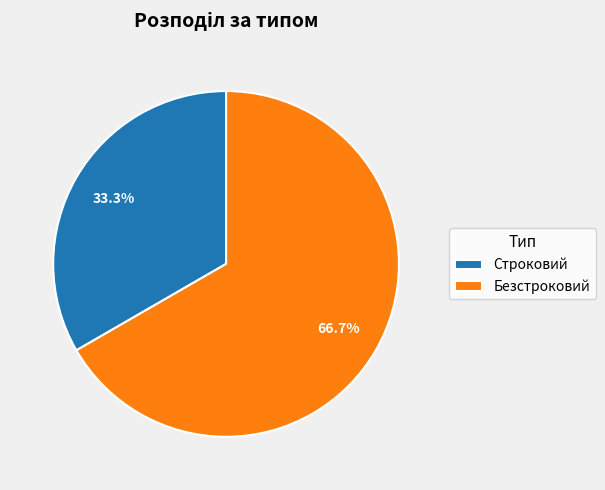

Does Безстроковий account for over 50% of the chart?

Yes